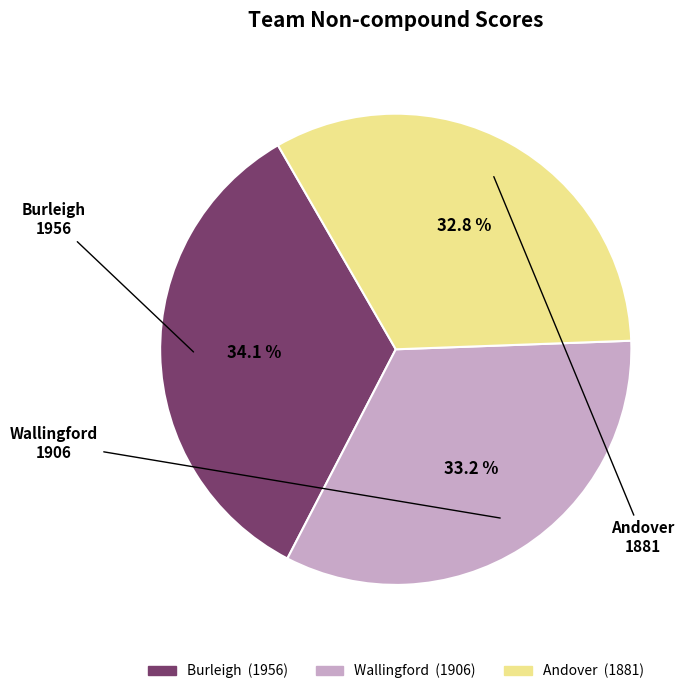

Count the number of slices in the pie.

3